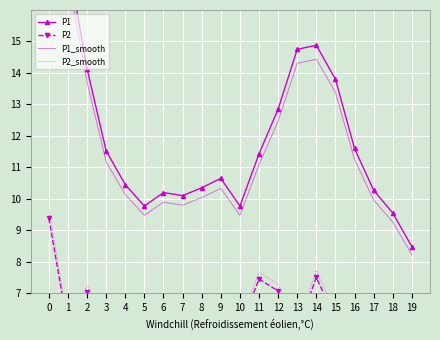

What is the minimum value shown in the chart?

5.2